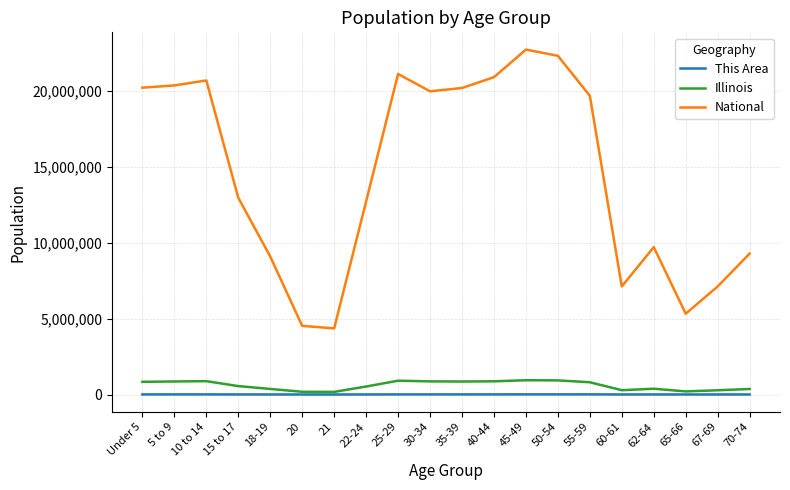

In This Area, how many points are higher than both neighbors (excluding endpoints)?

3